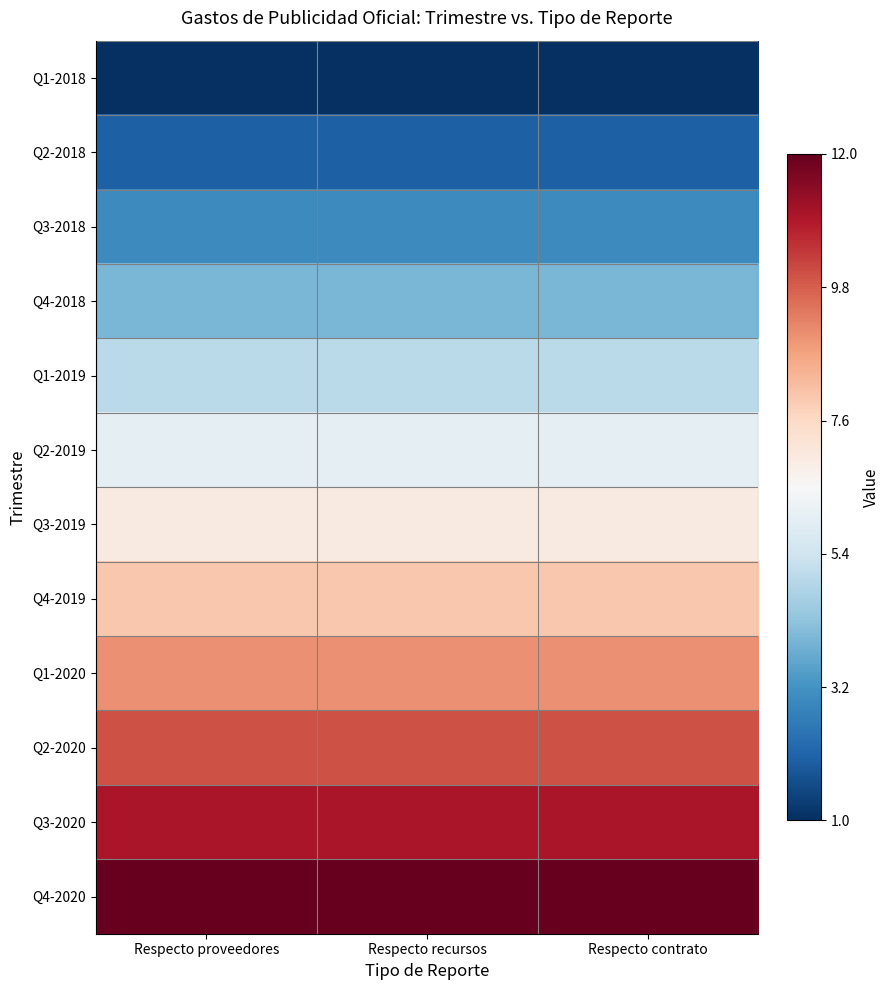

Reading left to right, transcribe all the data shown in this chart.

Q1-2018: Respecto proveedores=0.0	Respecto recursos=0.0	Respecto contrato=0.0
Q2-2018: Respecto proveedores=0.1	Respecto recursos=0.1	Respecto contrato=0.1
Q3-2018: Respecto proveedores=0.2	Respecto recursos=0.2	Respecto contrato=0.2
Q4-2018: Respecto proveedores=0.3	Respecto recursos=0.3	Respecto contrato=0.3
Q1-2019: Respecto proveedores=0.4	Respecto recursos=0.4	Respecto contrato=0.4
Q2-2019: Respecto proveedores=0.5	Respecto recursos=0.5	Respecto contrato=0.5
Q3-2019: Respecto proveedores=0.5	Respecto recursos=0.5	Respecto contrato=0.5
Q4-2019: Respecto proveedores=0.6	Respecto recursos=0.6	Respecto contrato=0.6
Q1-2020: Respecto proveedores=0.7	Respecto recursos=0.7	Respecto contrato=0.7
Q2-2020: Respecto proveedores=0.8	Respecto recursos=0.8	Respecto contrato=0.8
Q3-2020: Respecto proveedores=0.9	Respecto recursos=0.9	Respecto contrato=0.9
Q4-2020: Respecto proveedores=1.0	Respecto recursos=1.0	Respecto contrato=1.0